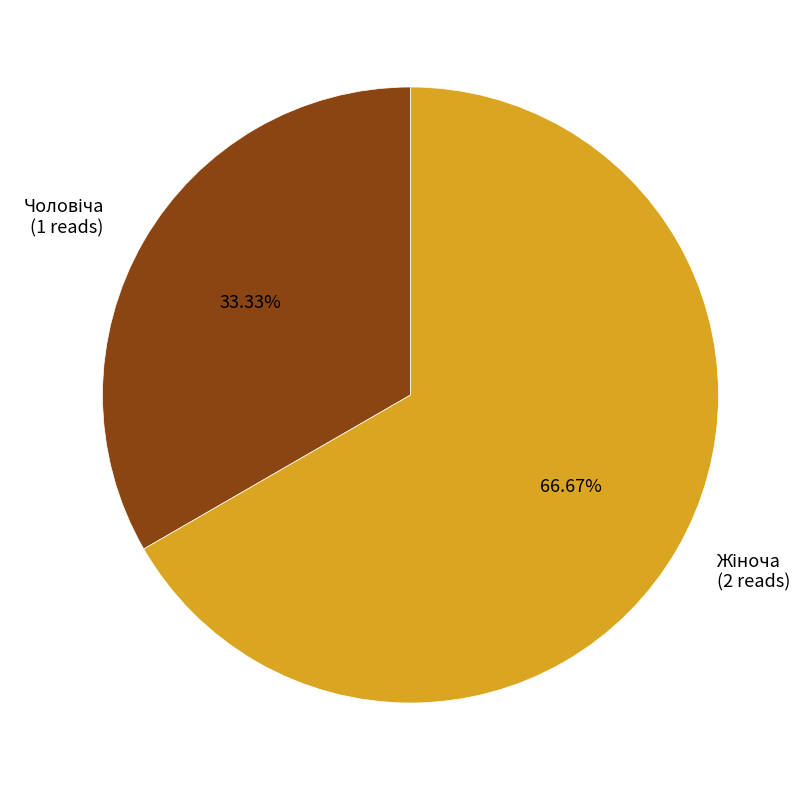

Count the number of slices in the pie.

2